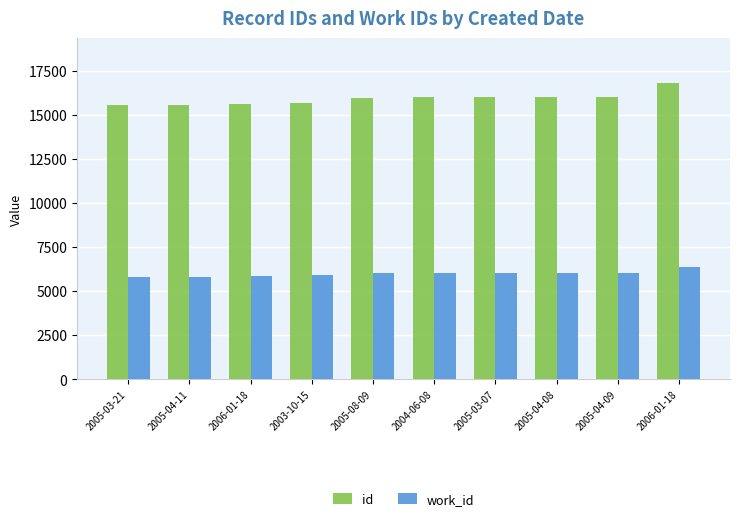

What are all the series names shown in the legend?

id, work_id